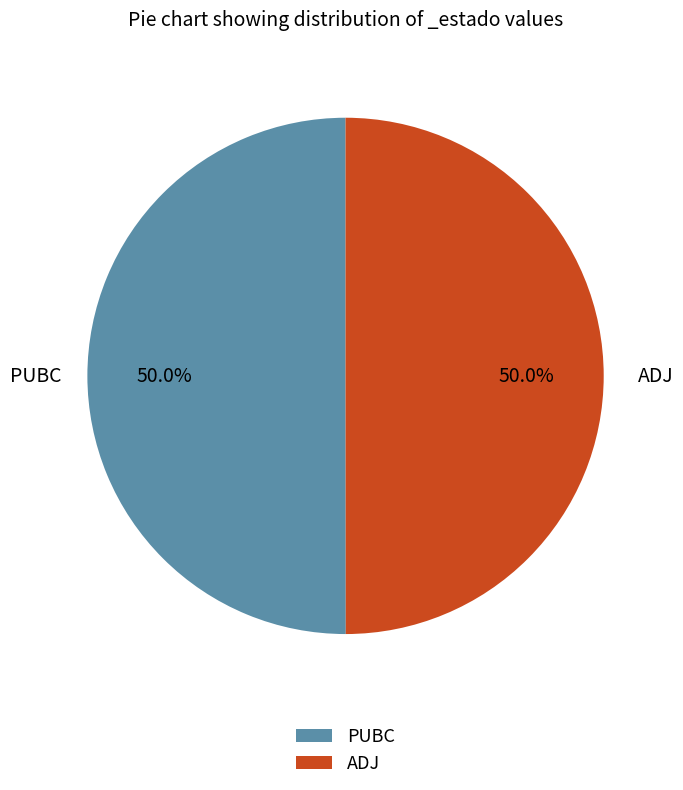

What is the ratio of the value at ADJ to the value at PUBC?

1.0